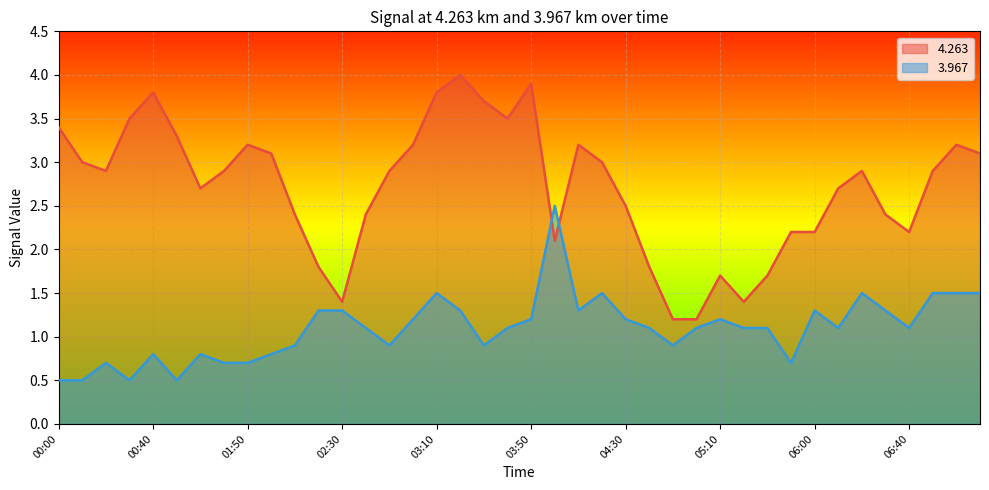

What is the difference between the second highest and second lowest values in the 4.263 series?

2.7